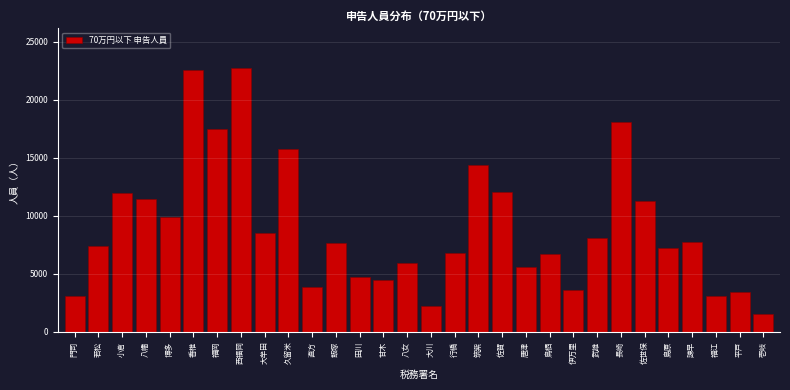

What is the value of the 26th bar from the left?

7246